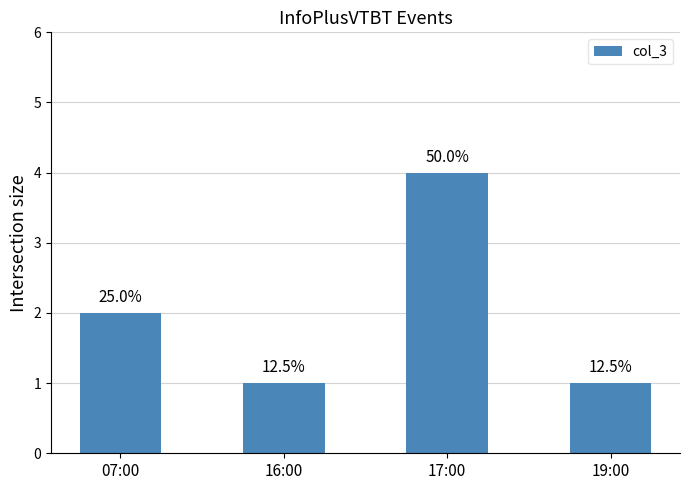

At which label is the value closest to 2?

07:00